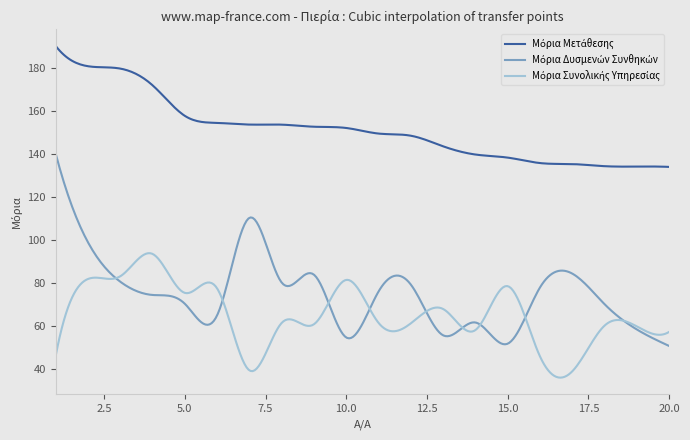

What is the maximum value shown in the chart?

190.3